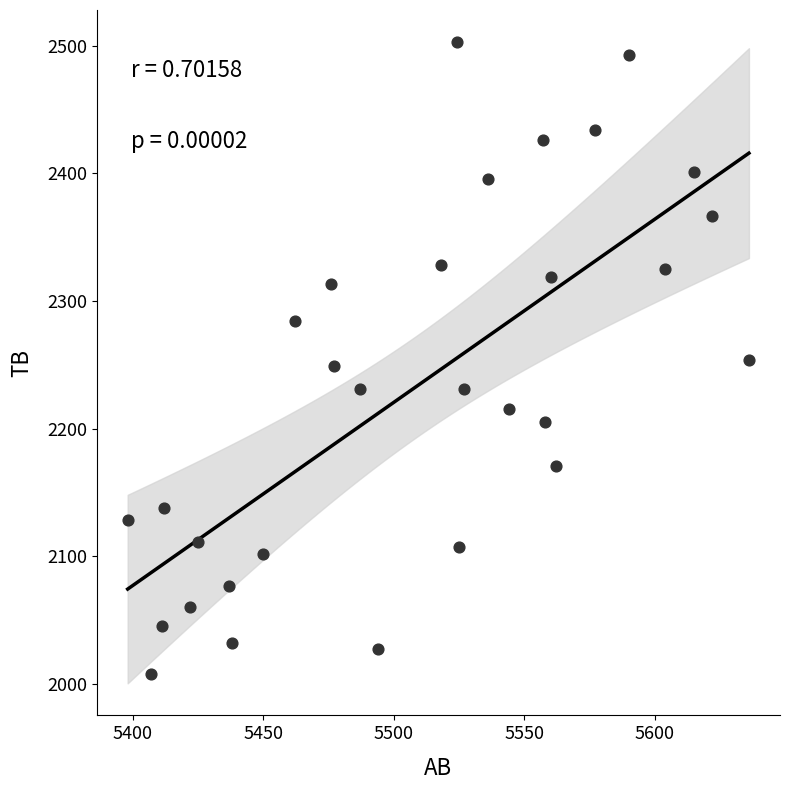

What is the range of Y values (max minus min)?

495